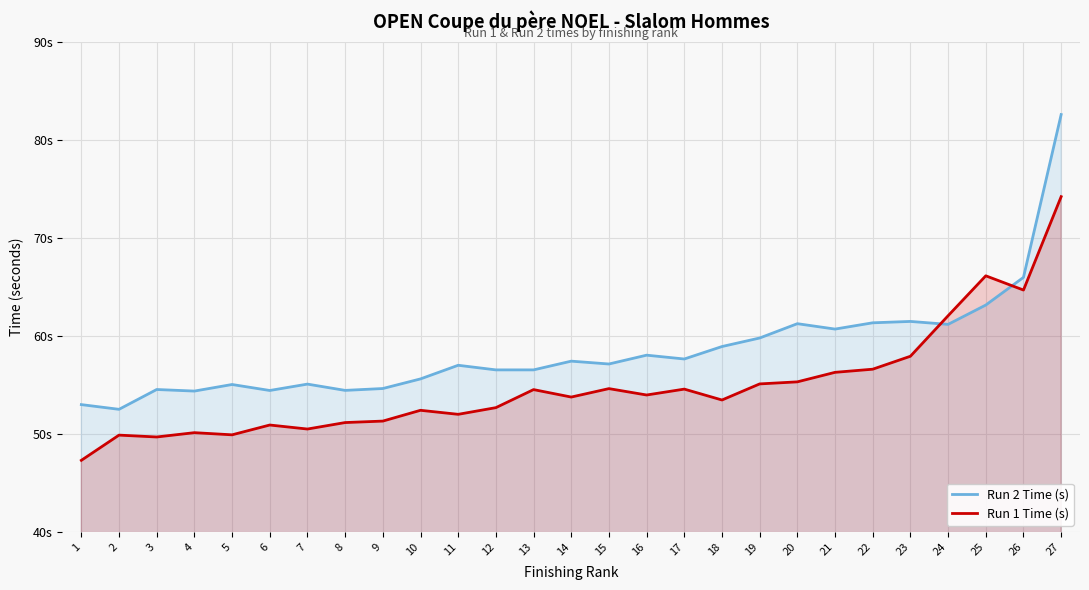

Is it true that Run 2 Time (s) equals 54.4 at 8?

True